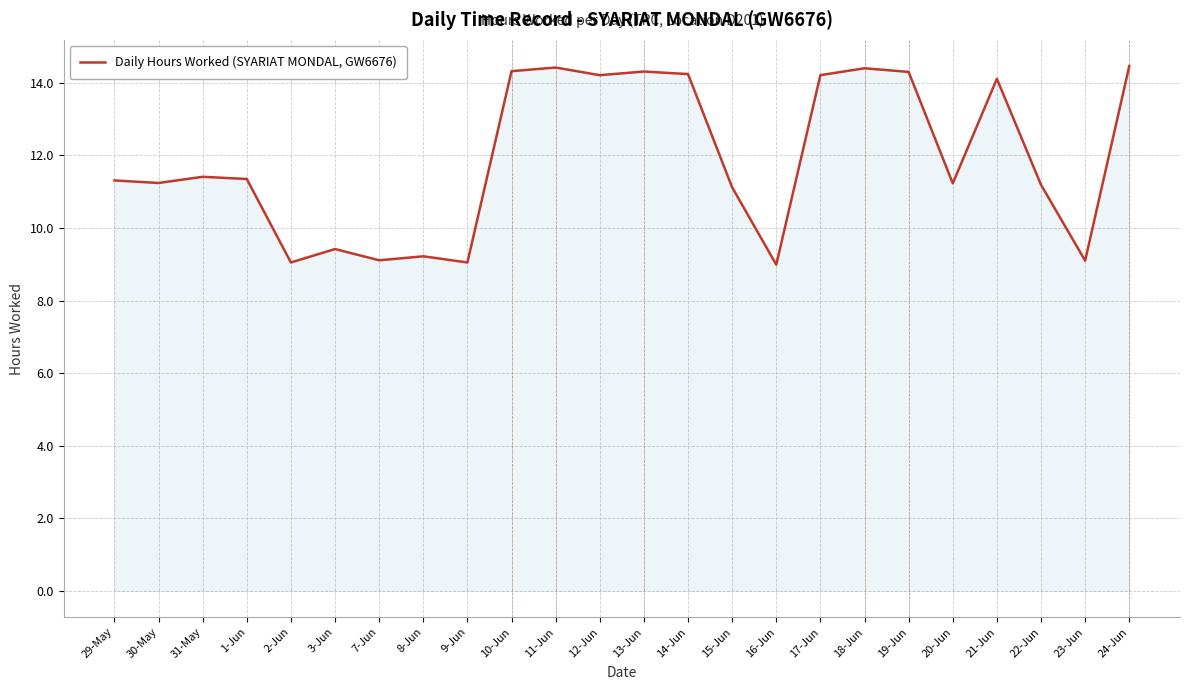

Where does the data first go above 11?

29-May